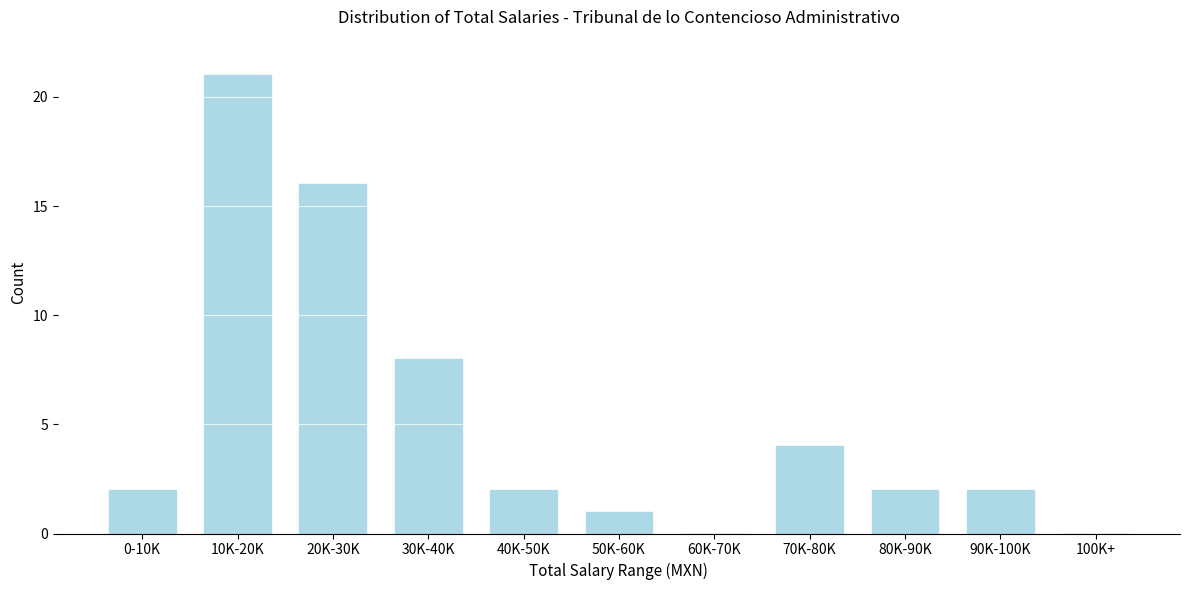

Reading right to left, extract all data points from this chart.

100K+=0	90K-100K=2	80K-90K=2	70K-80K=4	60K-70K=0	50K-60K=1	40K-50K=2	30K-40K=8	20K-30K=16	10K-20K=21	0-10K=2